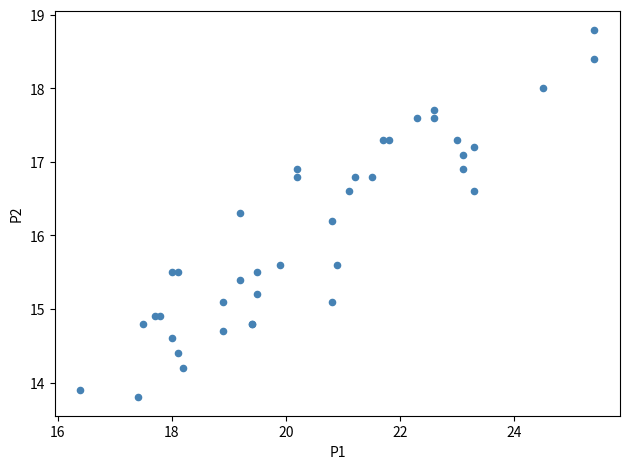

What Y value in the scatter plot is closest to 16?

16.2